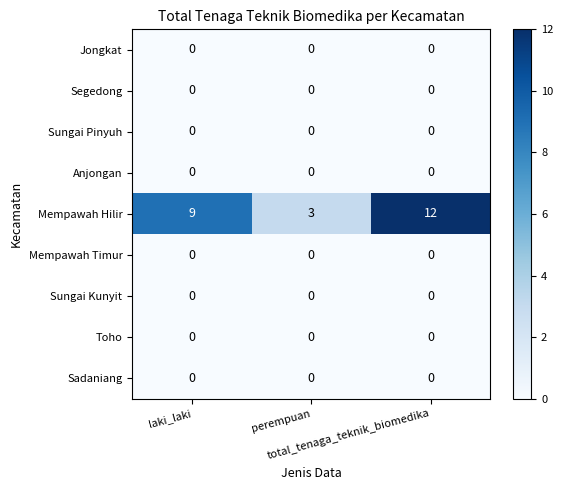

Which series has the largest total across all categories?

Mempawah Hilir